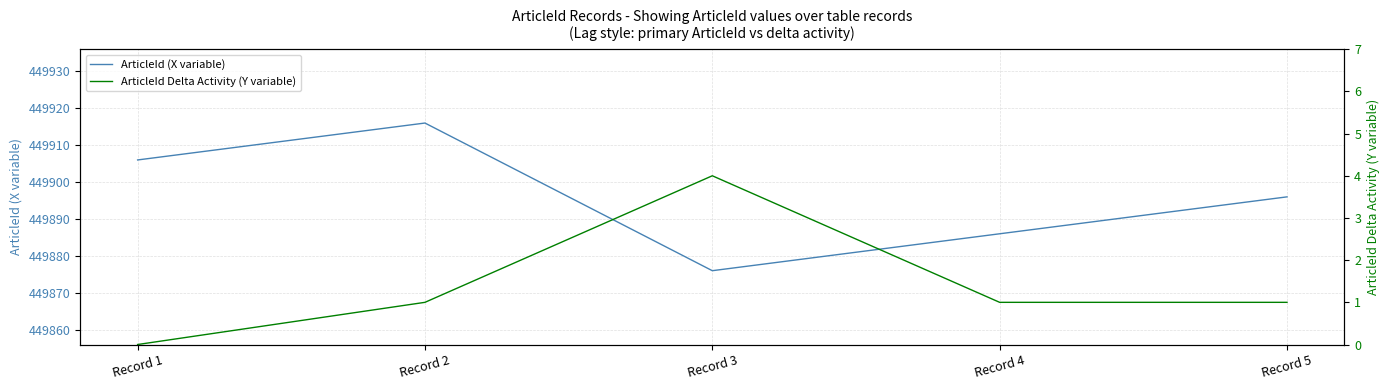

Reading left to right, extract all data points from this chart.

ArticleId (X variable): 449906	449916	449876	449886	449896
ArticleId Delta Activity (Y variable): 0	1	4	1	1